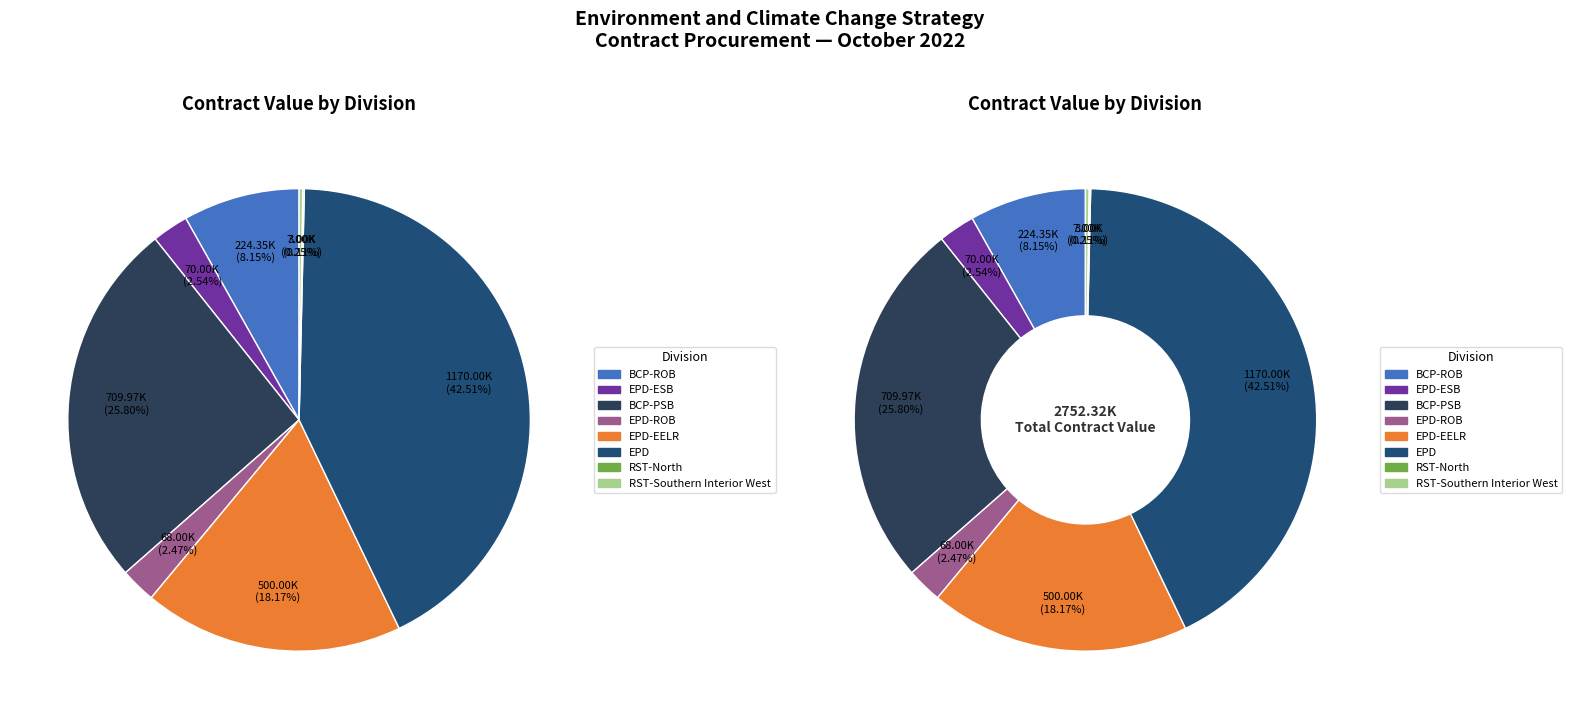

Which category has the smallest portion of the pie?

RST-North